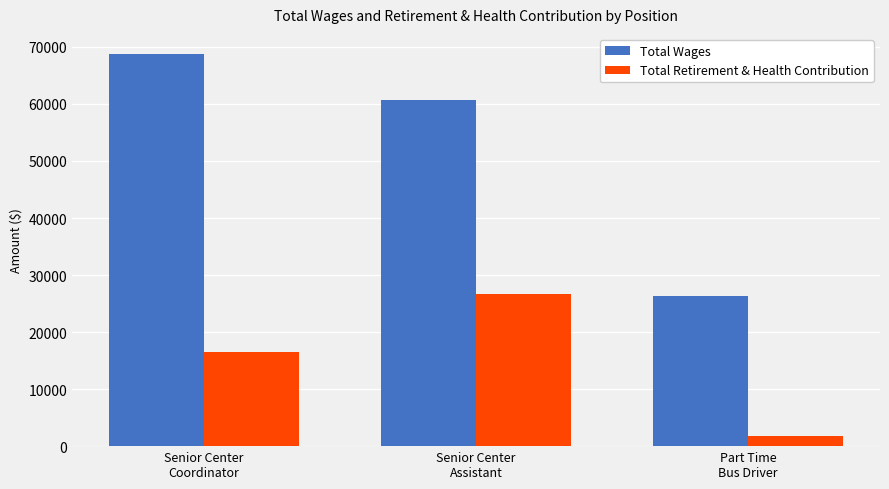

How many bars are there in total?

6